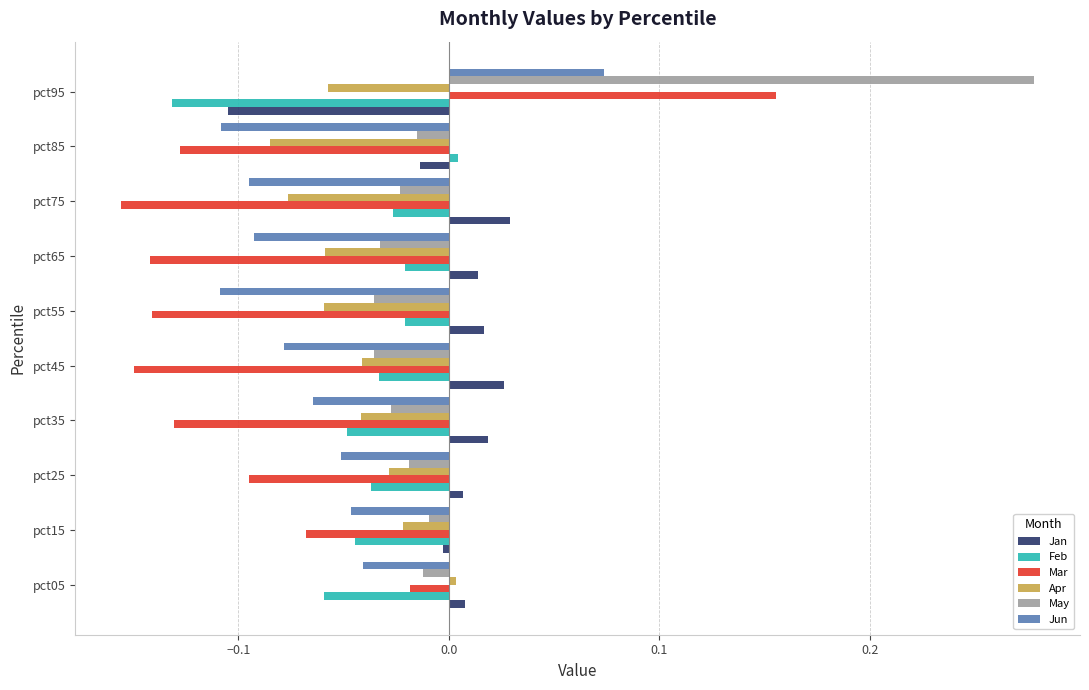

Between pct05 and pct35, which series saw the biggest shift?

Mar